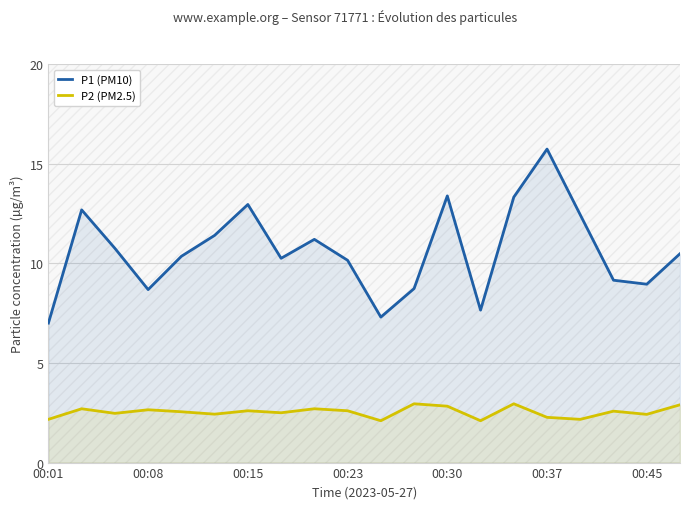

The P2 (PM2.5) series shows 2.1 at 13. True or false?

True